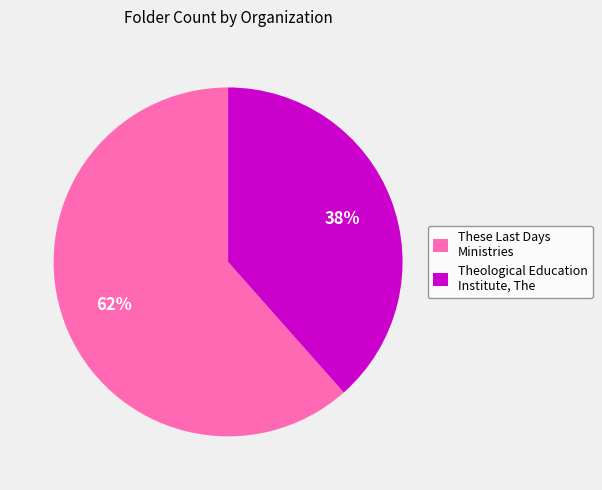

To the nearest percent, what is the average slice percentage?

50%